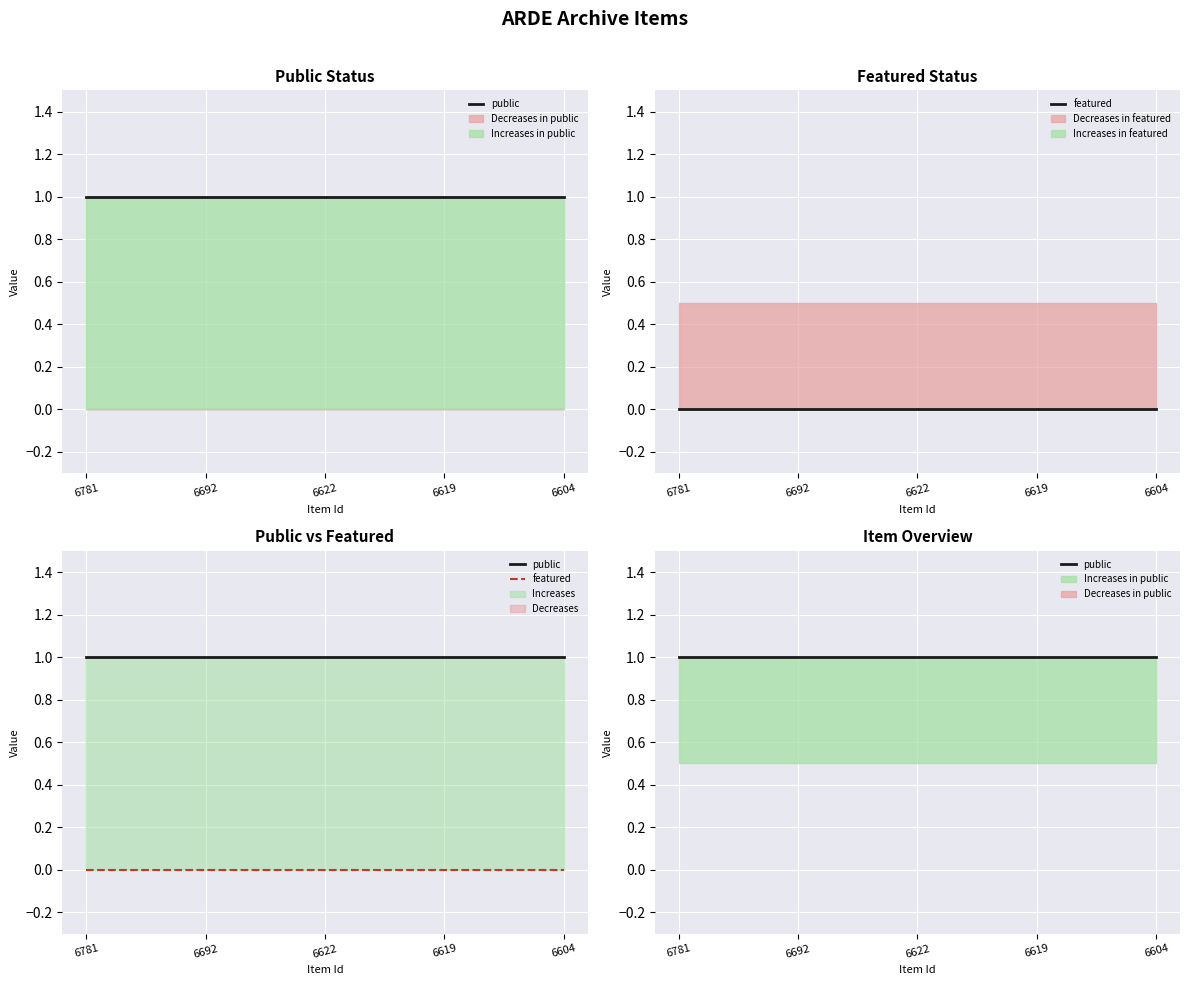

Reading right to left, transcribe all the data shown in this chart.

public: 6604=1	6619=1	6622=1	6692=1	6781=1
featured: 6604=0	6619=0	6622=0	6692=0	6781=0